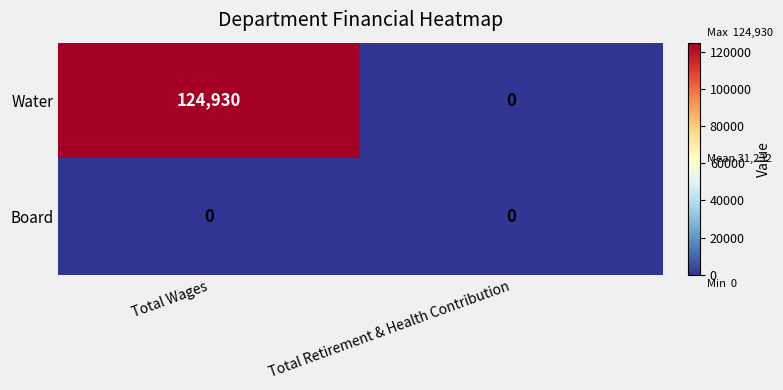

Reading left to right, what are all the values shown in this chart?

Water: Total Wages=124930	Total Retirement & Health Contribution=0
Board: Total Wages=0	Total Retirement & Health Contribution=0